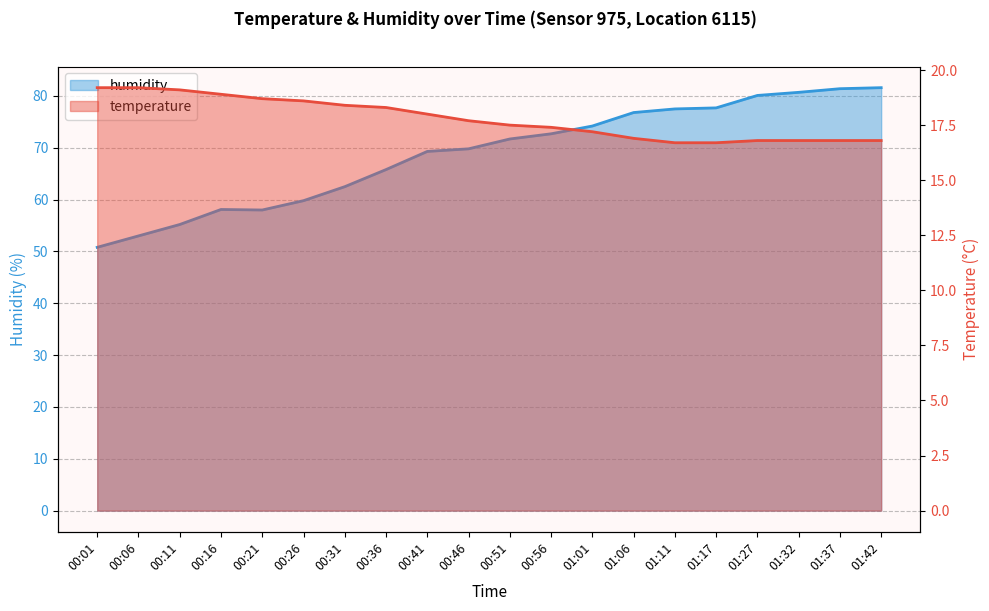

True or false: temperature has more than 0 interior local peaks.

False